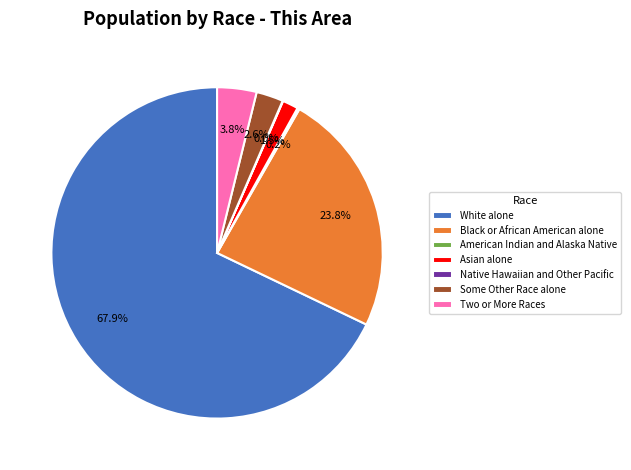

Which category has the biggest portion of the pie?

White alone